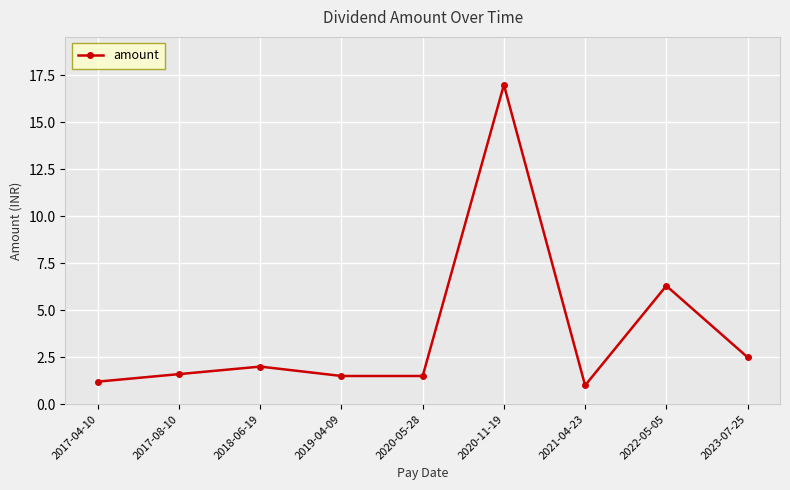

How many categories are shown in the chart?

9